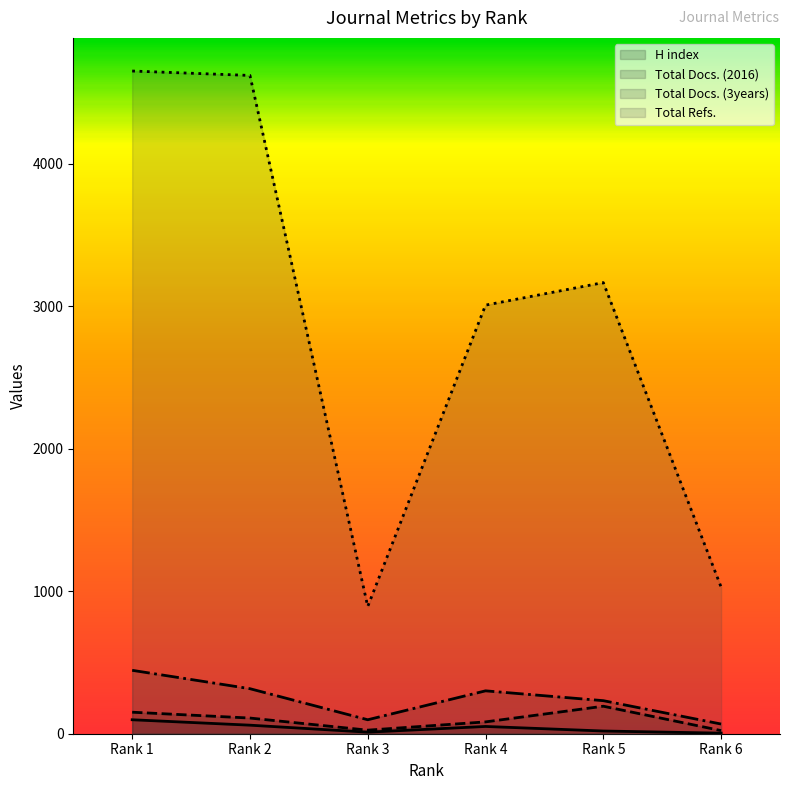

Which category has the highest value in the Total Refs. series?

Rank 1